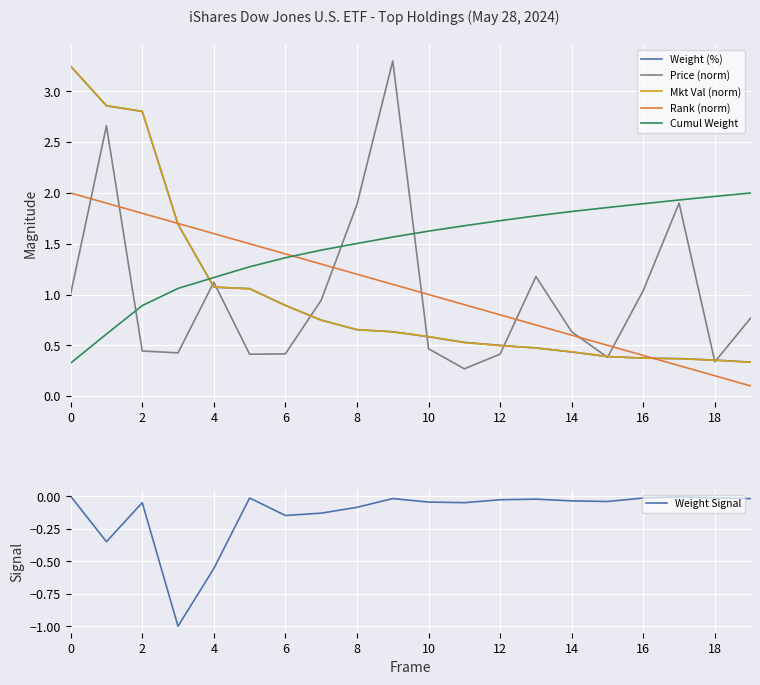

True or false: Weight (%) has more than 1 points higher than both neighbors.

False